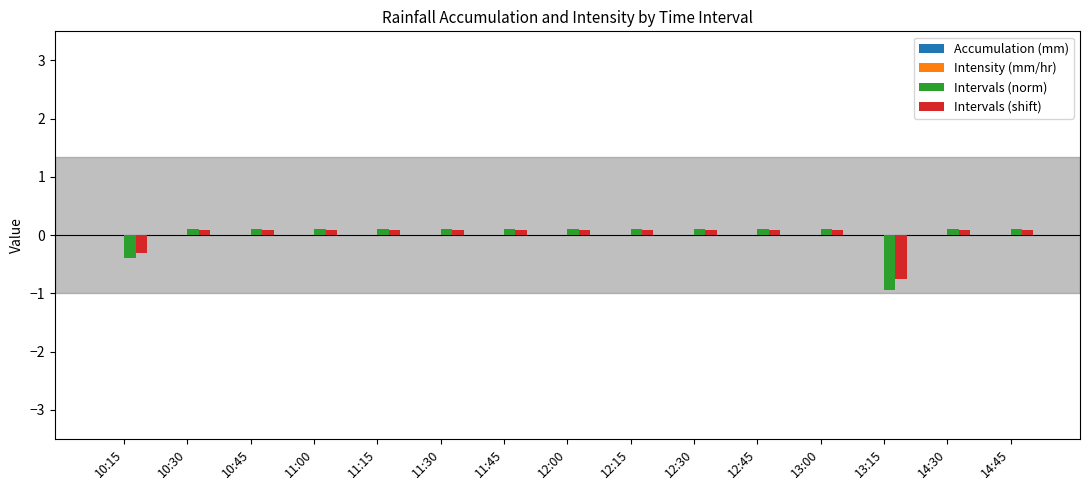

What is the label of the 11th bar from the left?

12:45